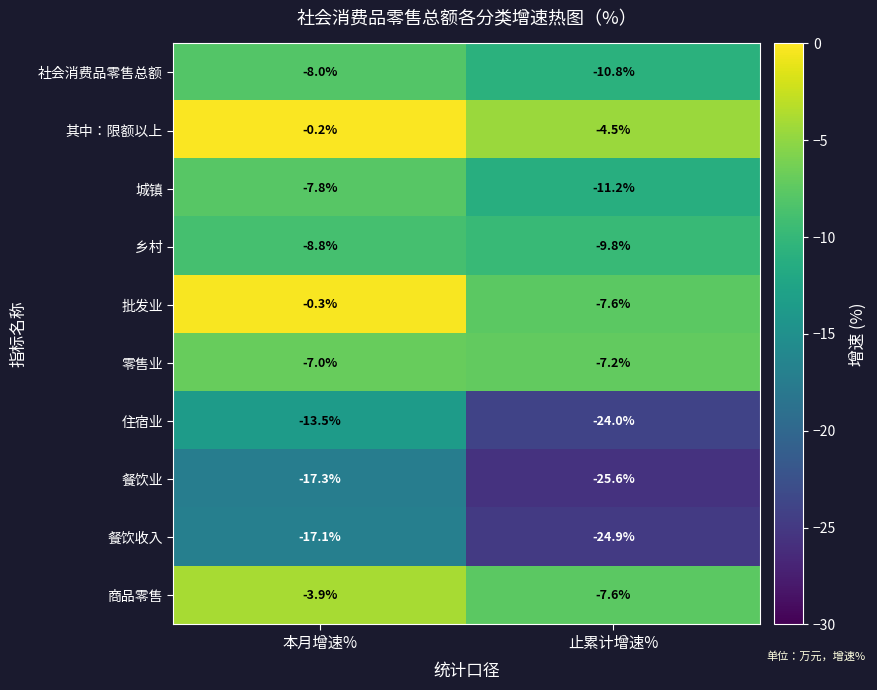

Which category has the highest value in the 零售业 series?

本月增速%